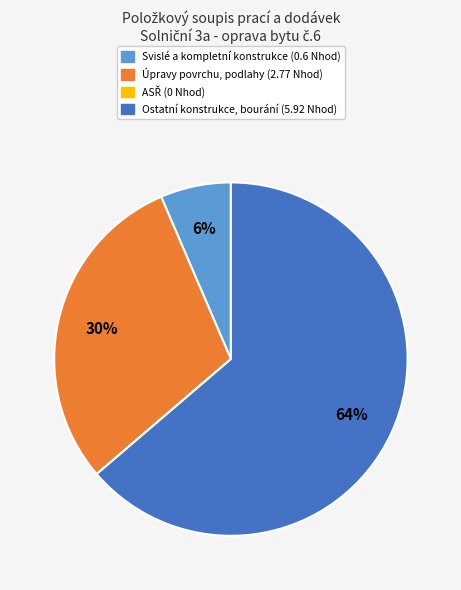

Which has a higher value, Ostatní konstrukce, bourání or Úpravy povrchu, podlahy?

Ostatní konstrukce, bourání